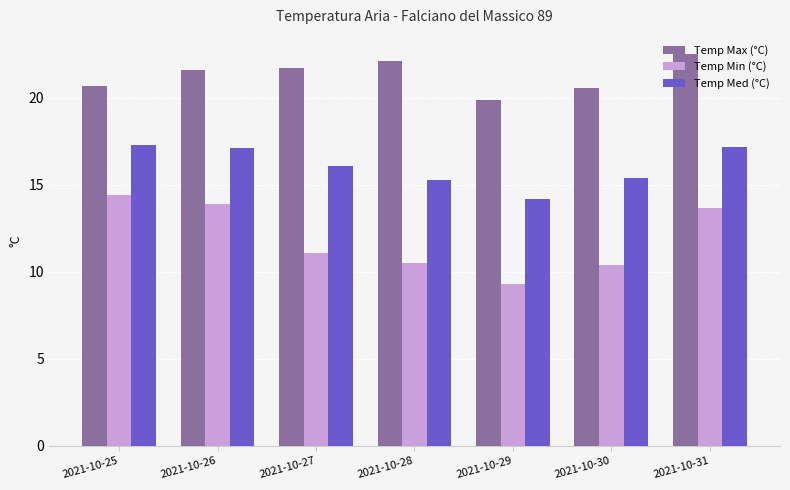

At 2021-10-29, list the series in order from largest to smallest.

Temp Max (°C), Temp Med (°C), Temp Min (°C)